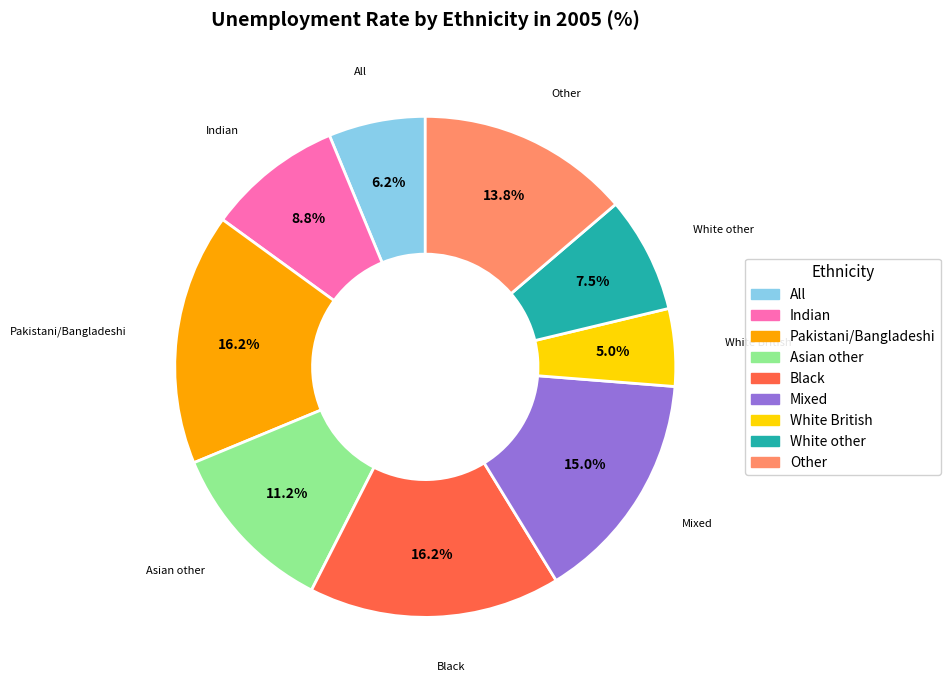

Which slice is the smallest?

White British